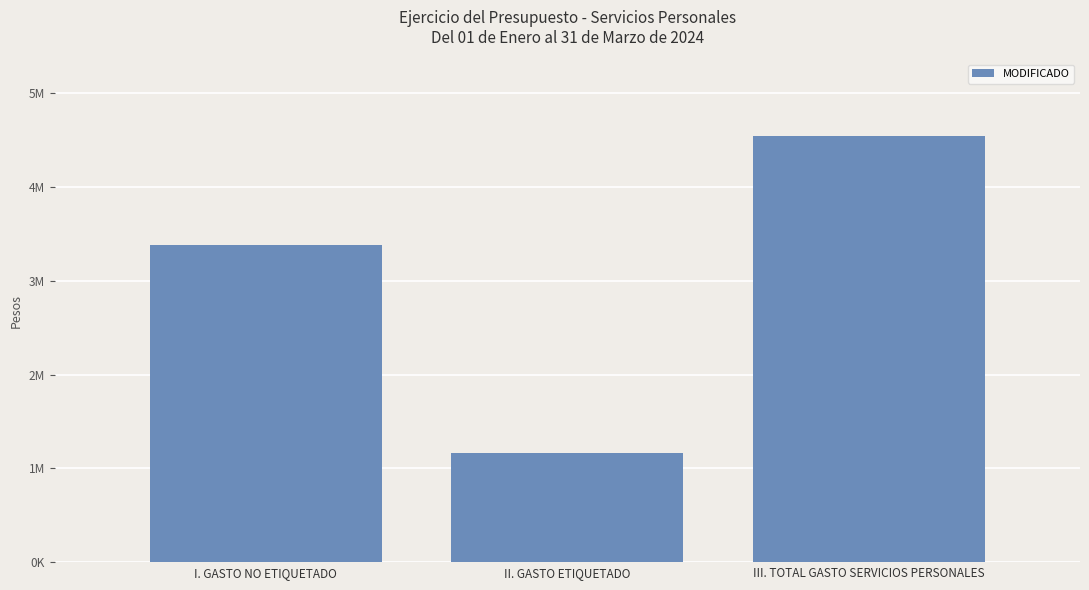

List the labels in order of value, smallest first.

II. GASTO ETIQUETADO, I. GASTO NO ETIQUETADO, III. TOTAL GASTO SERVICIOS PERSONALES